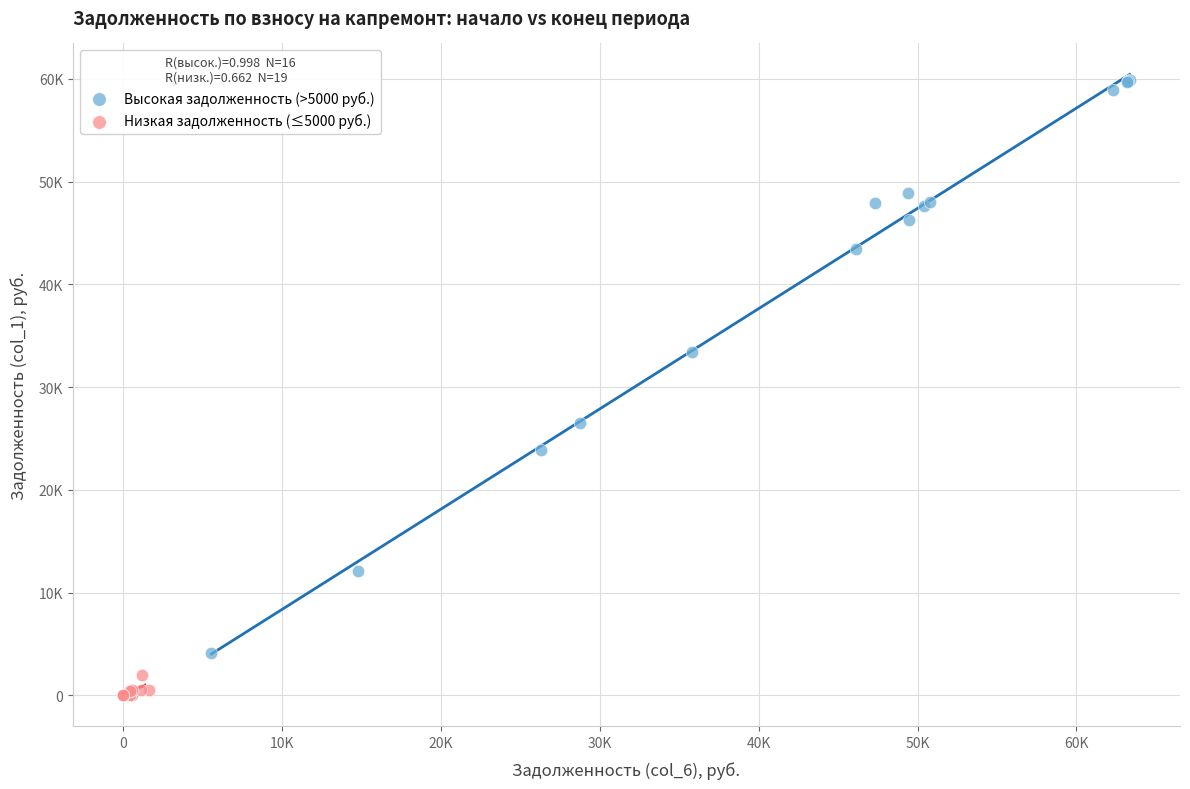

Which series has the largest Y range (max minus min)?

Высокая задолженность (>5000 руб.)